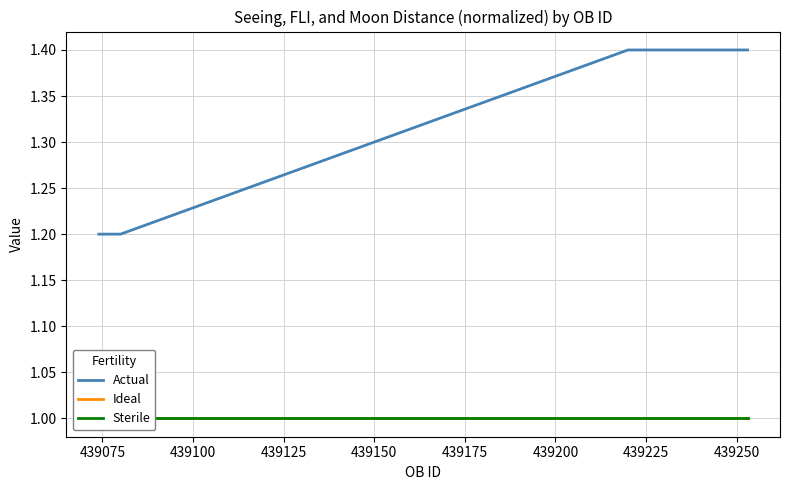

What is the minimum value for Actual?

1.2